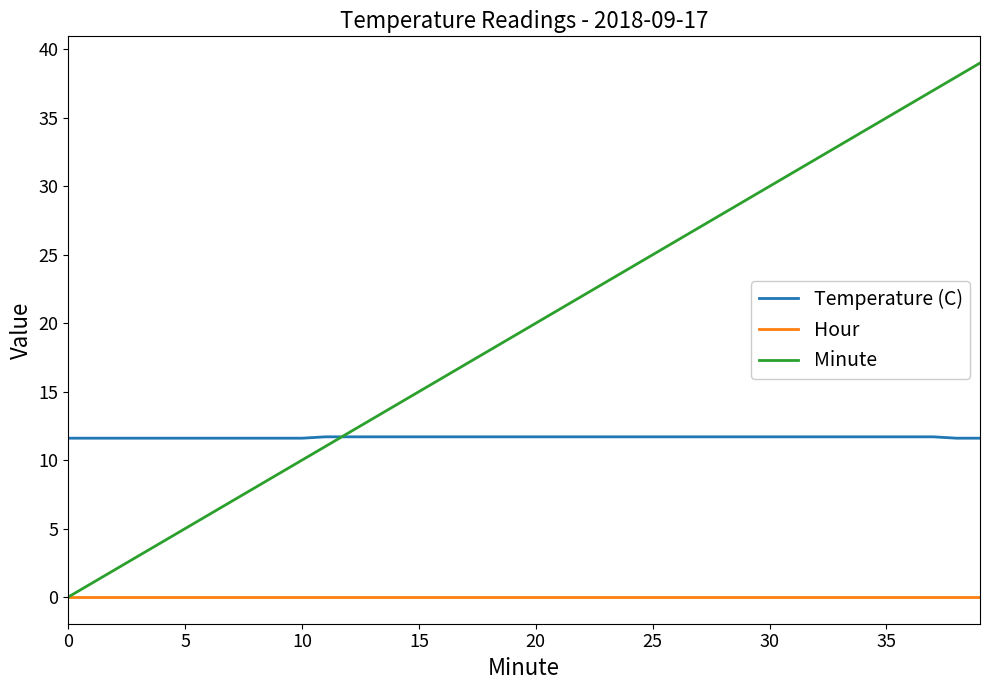

Which series has the largest range (max minus min)?

Minute